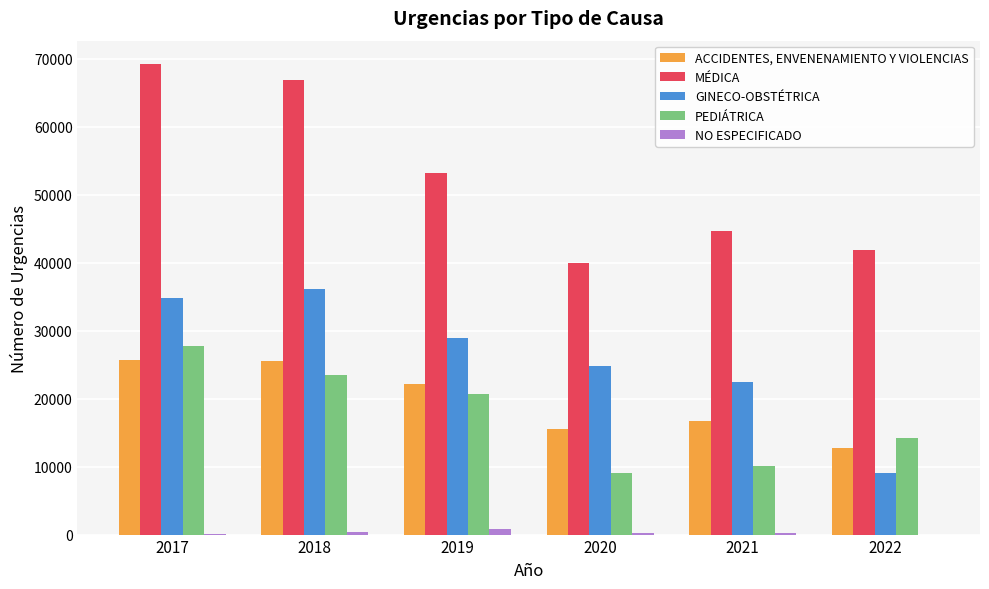

Count the number of data series in this chart.

5